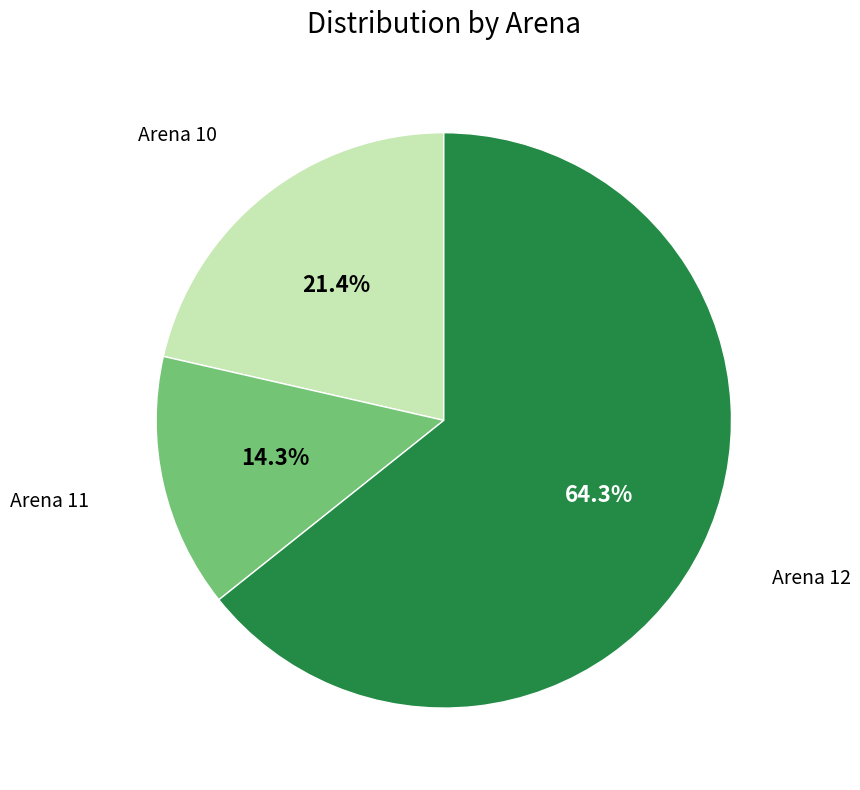

Does any single category account for the majority?

Yes